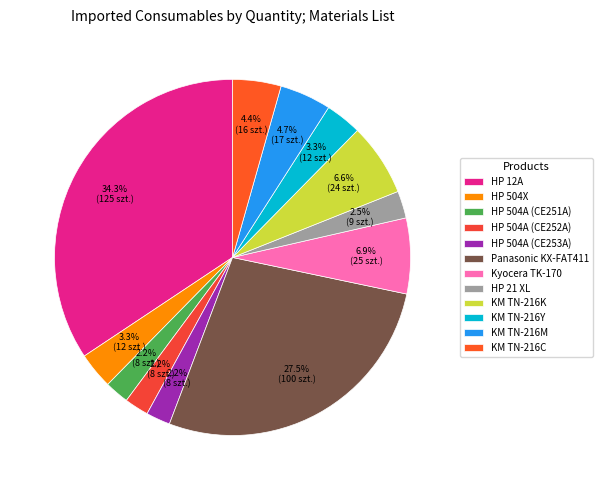

To the nearest percent, what percentage of the pie is KM TN-216C?

4%